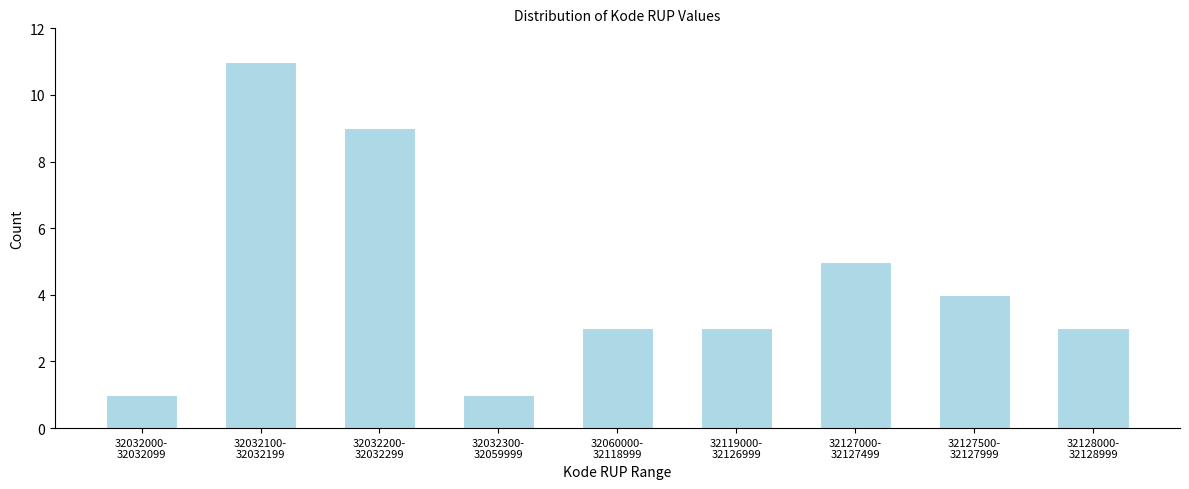

Reading left to right, list all the values displayed in this chart.

1	11	9	1	3	3	5	4	3